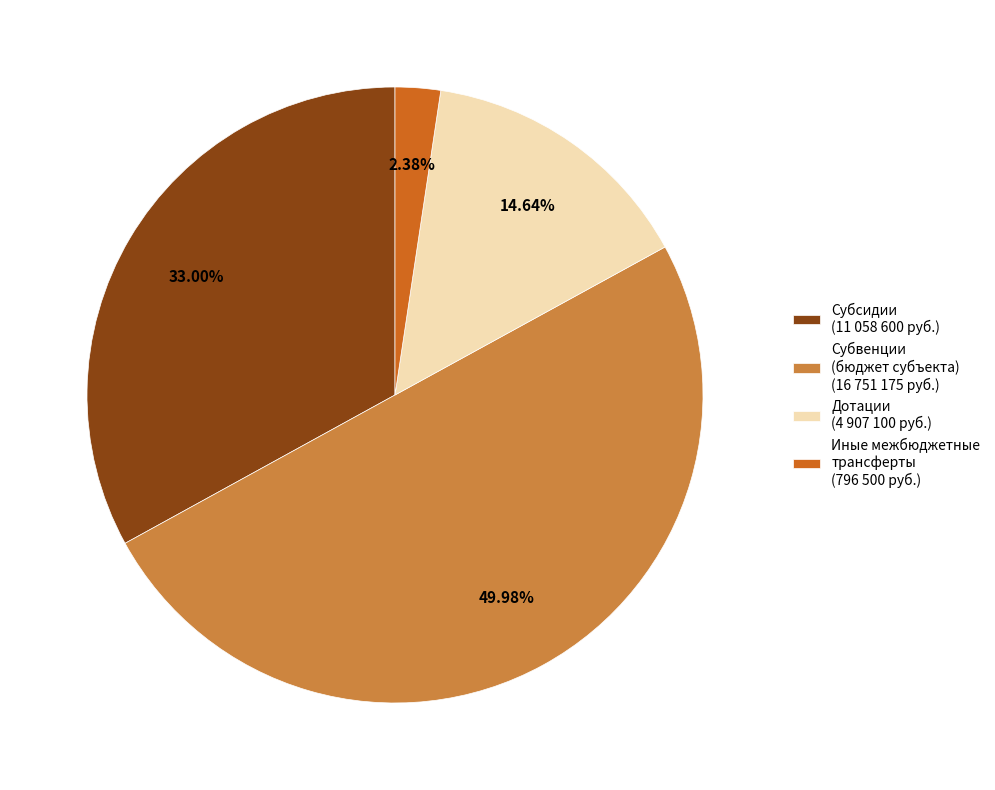

Does Дотации (4 907 100 руб.) account for over 50% of the chart?

No